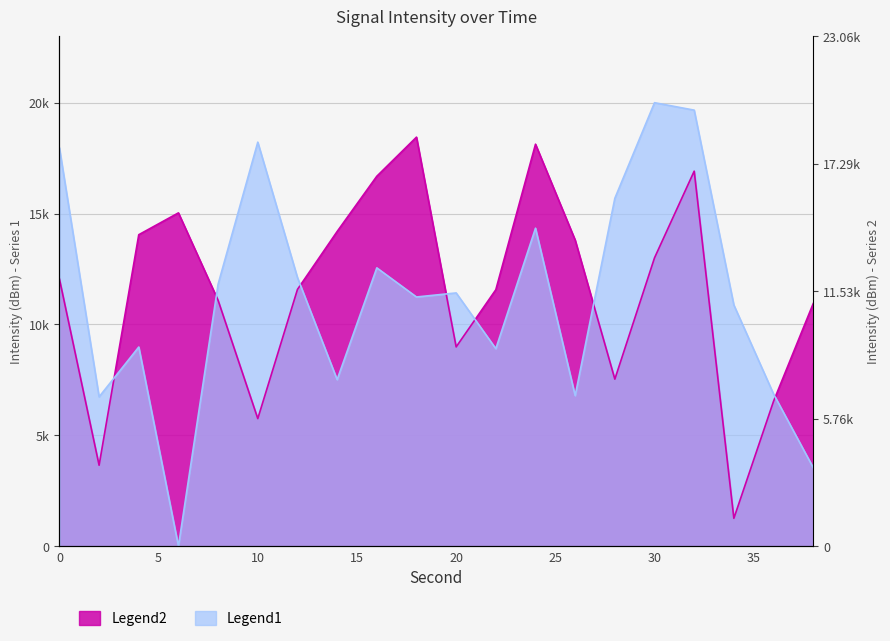

What is the total value across all series at 26?

20595.1